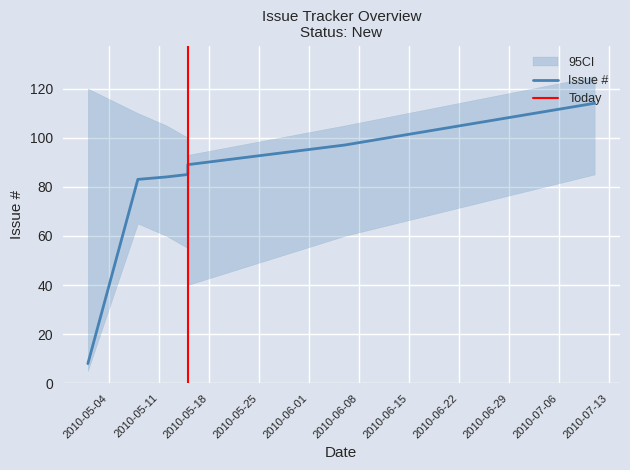

Reading right to left, transcribe all the data shown in this chart.

114	97	89	87	86	85	84	83	8